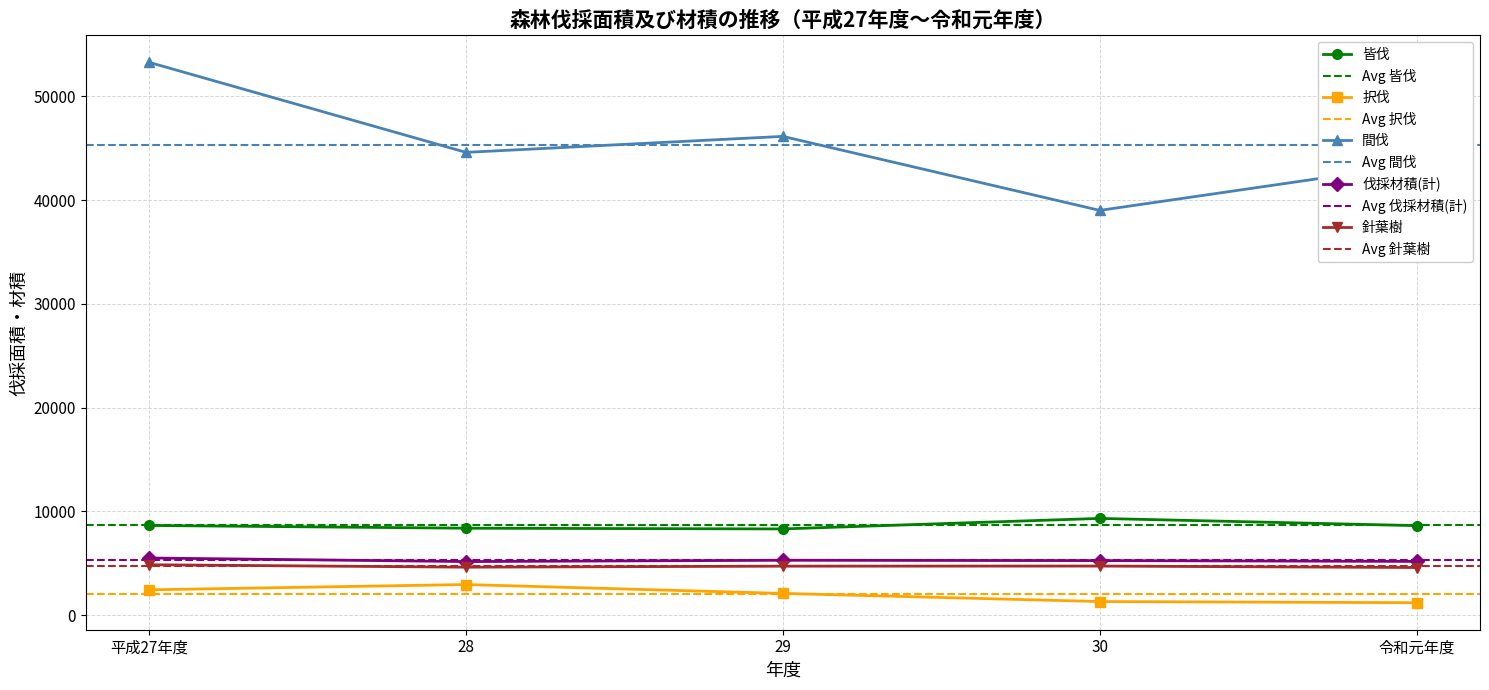

At which label does 針葉樹 reach its minimum?

令和元年度